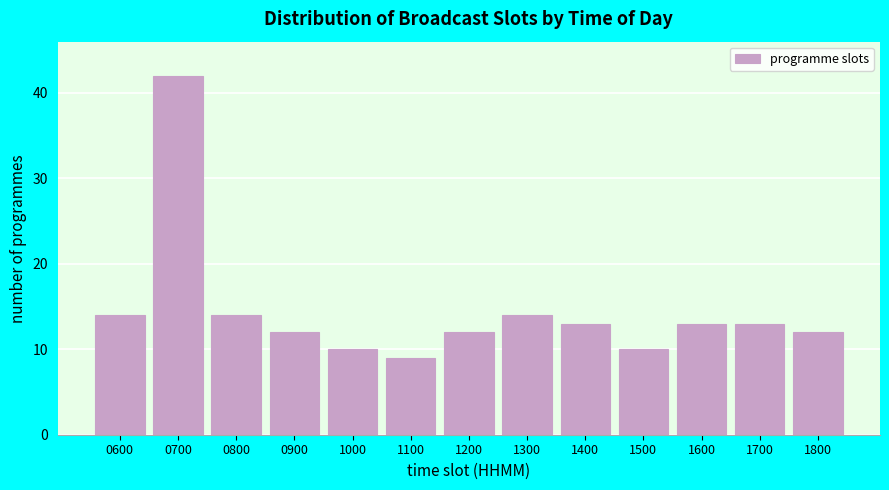

Reading right to left, extract all data points from this chart.

12	13	13	10	13	14	12	9	10	12	14	42	14